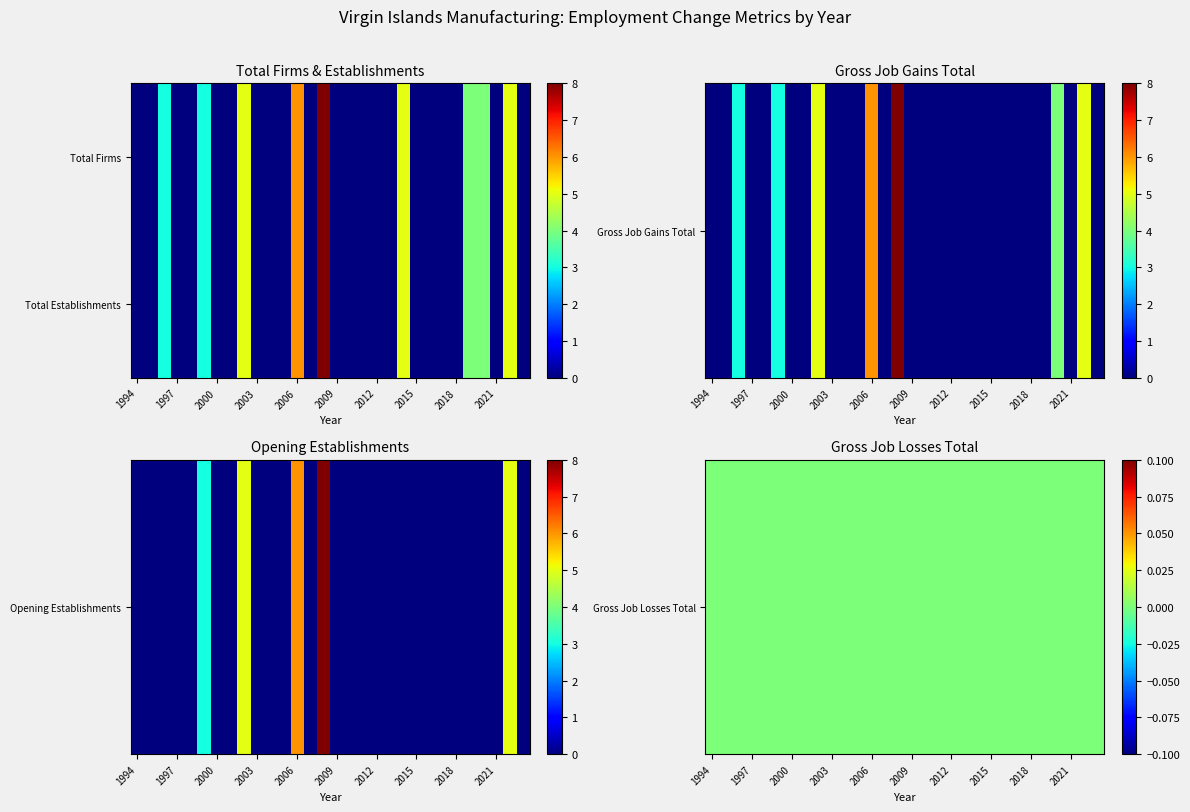

At which category is the sum across all series the highest?

14